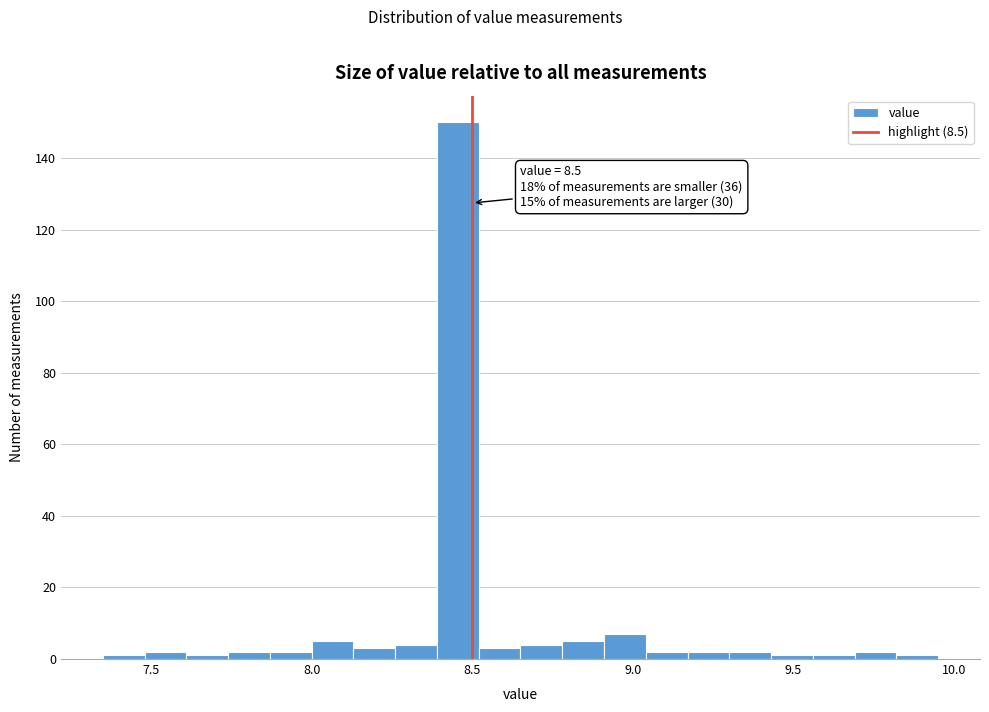

Read against the x-axis, roughly where is the centre of the tallest bar?

8.45